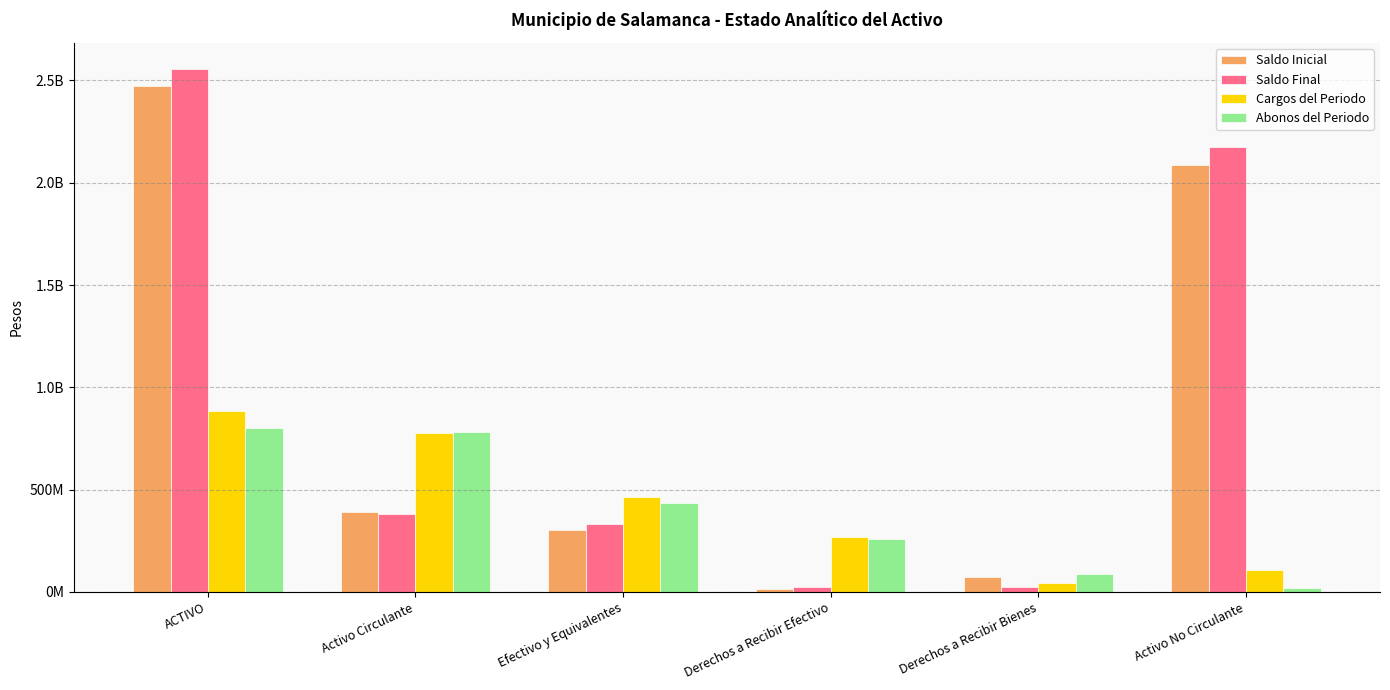

Is it true that Saldo Final equals 203748909.9 at Activo Circulante?

False